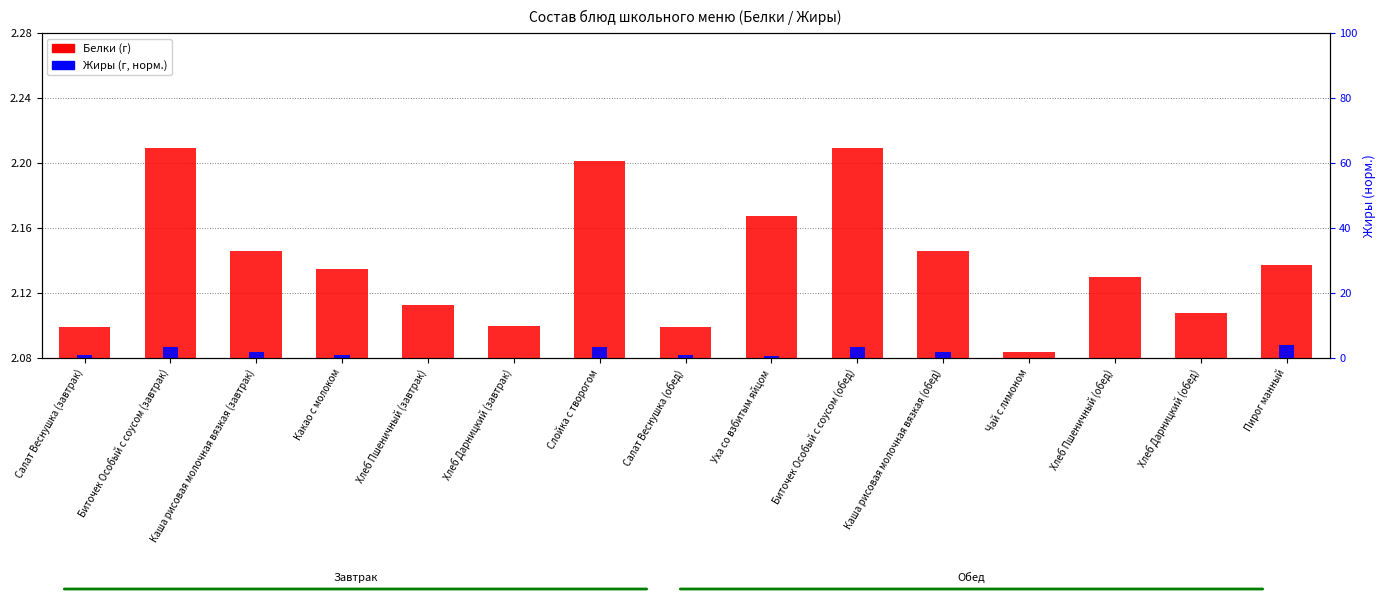

Rank the series by their maximum value, from lowest to highest.

Белки (г), Жиры (г)